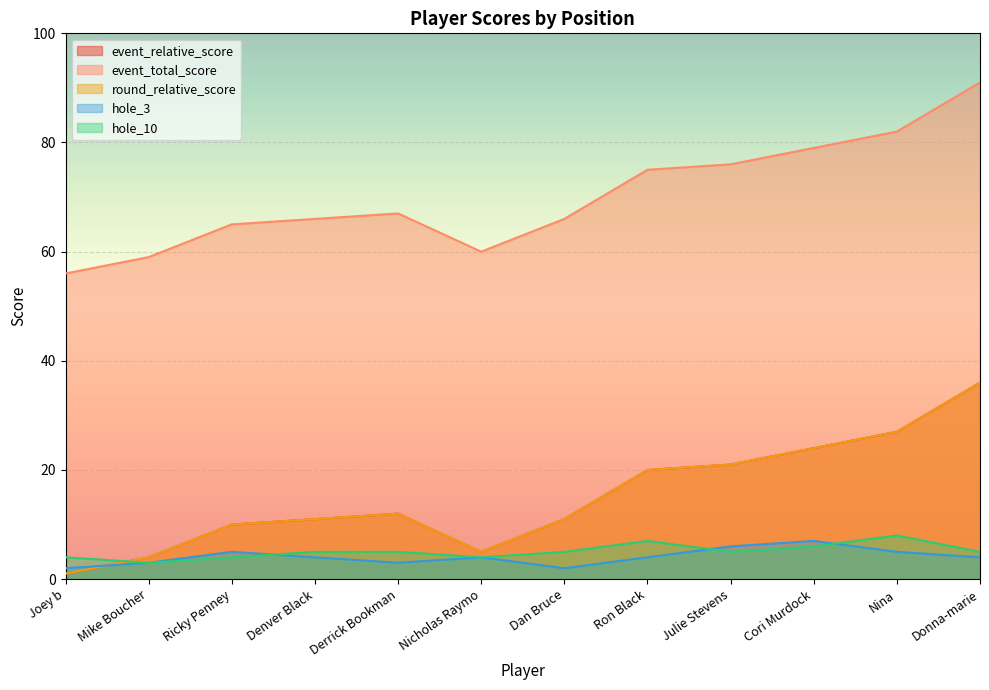

What is the value of the hole_3 point at the 6th from the left?

4